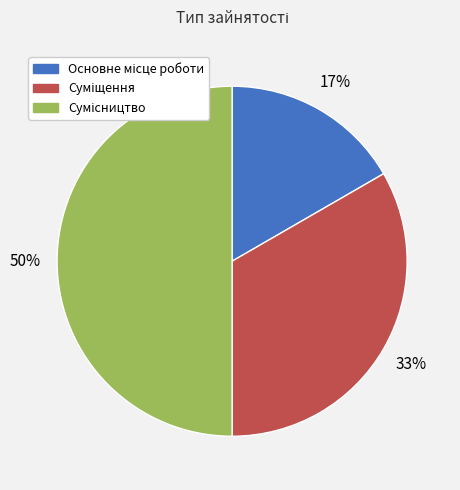

To the nearest percent, what is the average slice percentage?

33%